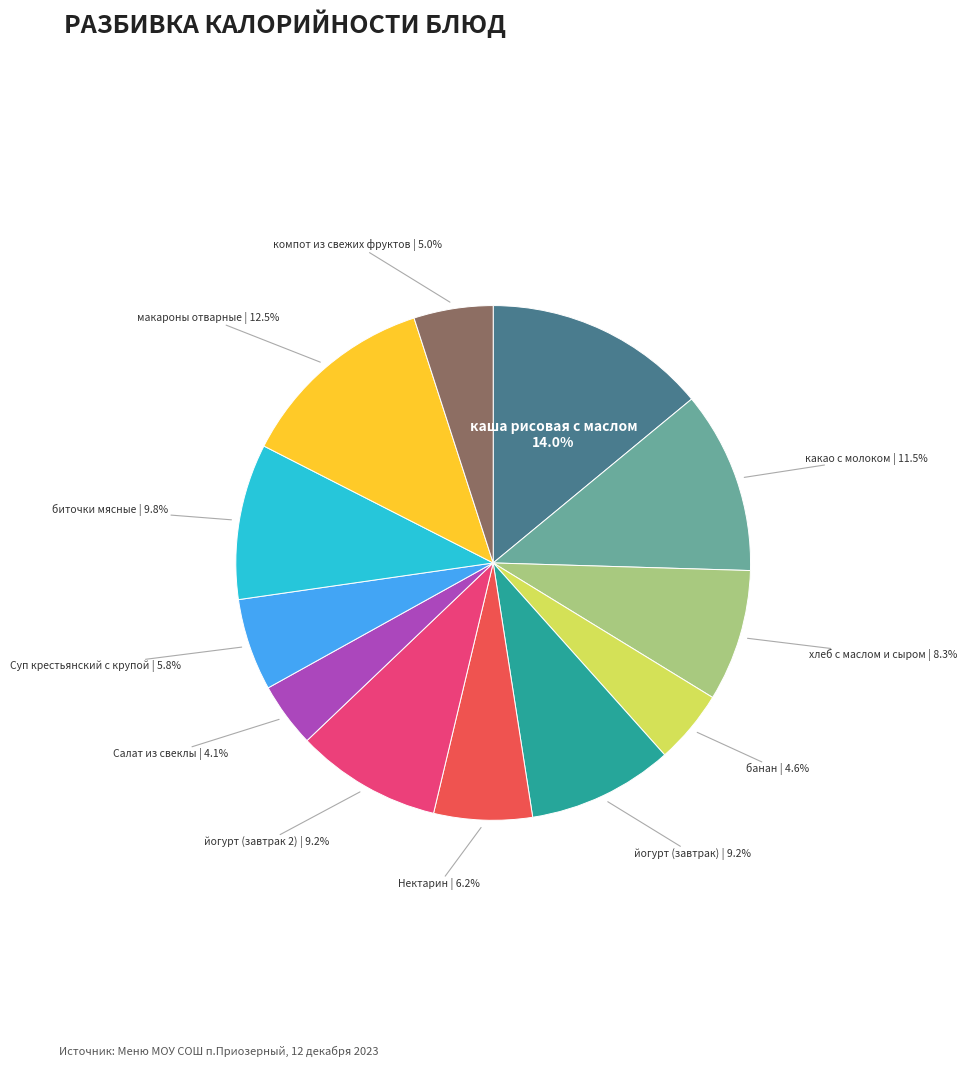

Is there a majority slice in this chart?

No